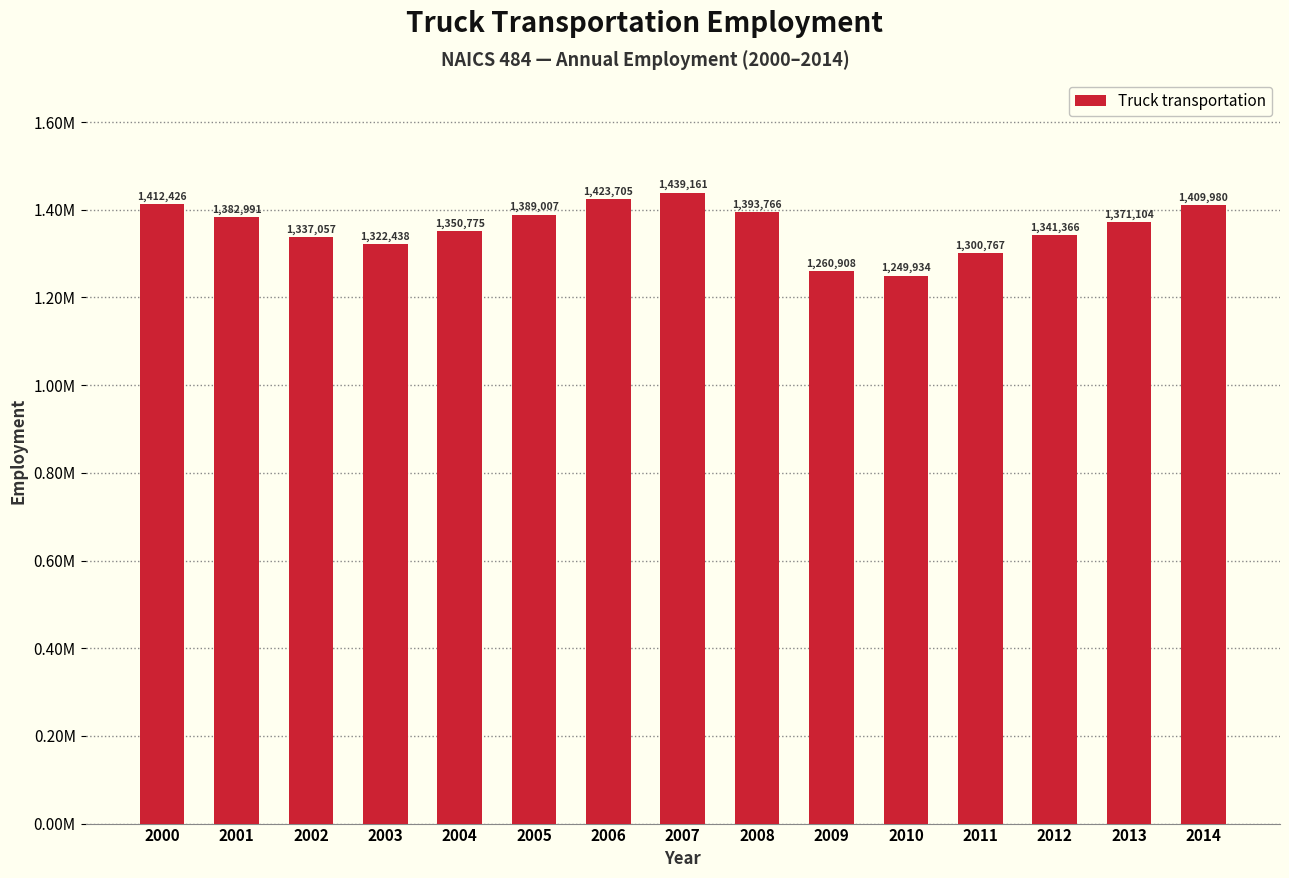

Does the chart contain any negative values?

No